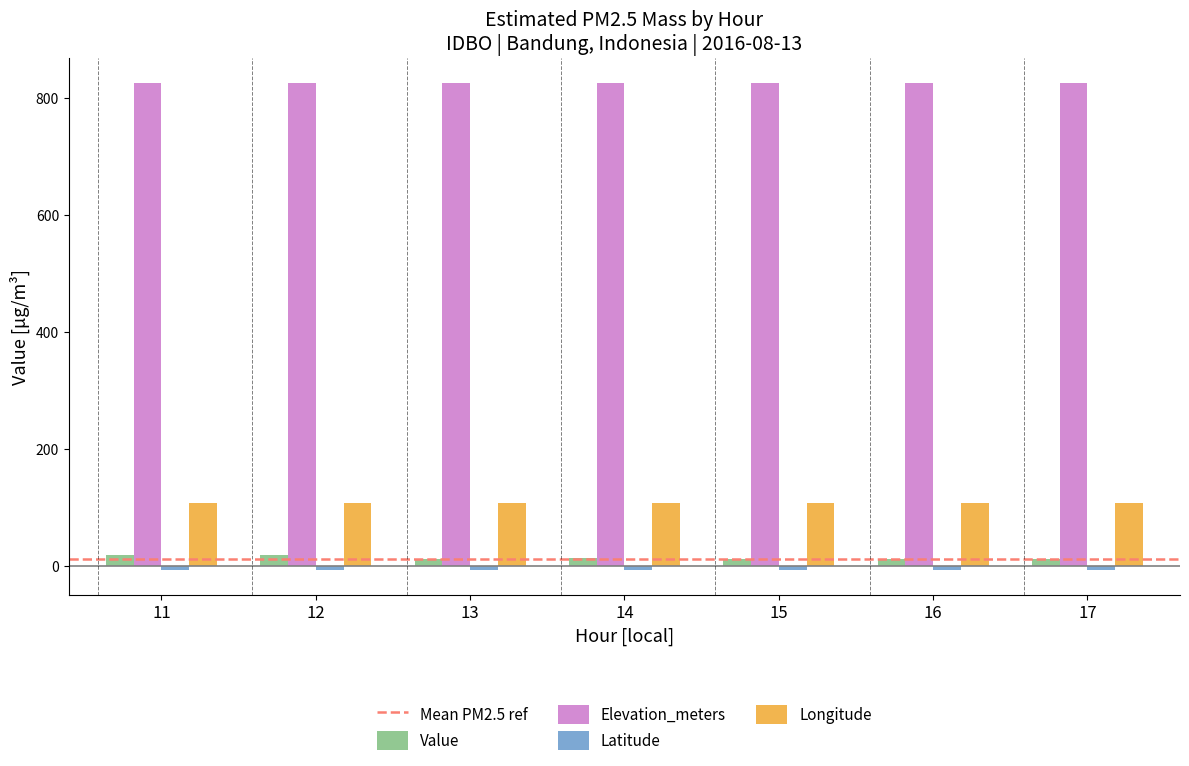

Which series has the largest total across all categories?

Elevation_meters